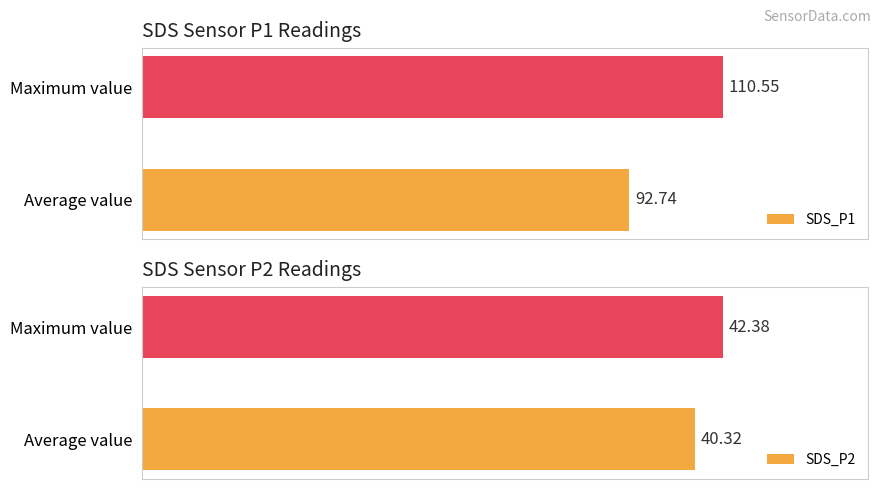

At which label is SDS_P1 closest to 101?

Average value